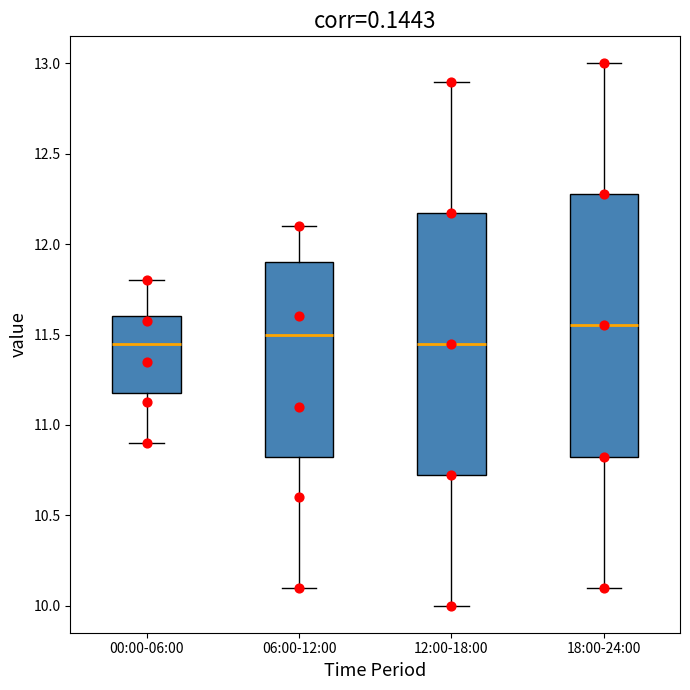

Reading left to right, read every box against the y-axis: the position of its median line, the range the box covers, and the ends of its whiskers. The values are not printed on the chart, so give them approximately, as read against the axis.

00:00-06:00: median 11.45, box 11.20 to 11.60, whiskers 10.90 to 11.80
06:00-12:00: median 11.50, box 10.85 to 11.90, whiskers 10.10 to 12.10
12:00-18:00: median 11.45, box 10.75 to 12.20, whiskers 10.00 to 12.90
18:00-24:00: median 11.55, box 10.85 to 12.30, whiskers 10.10 to 13.00